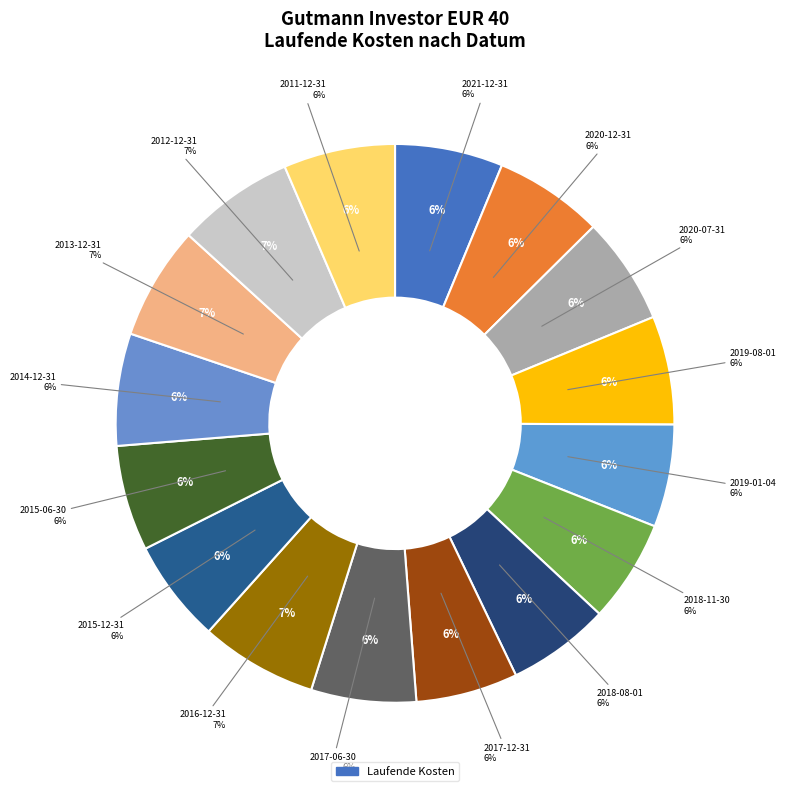

Does any single category account for the majority?

No